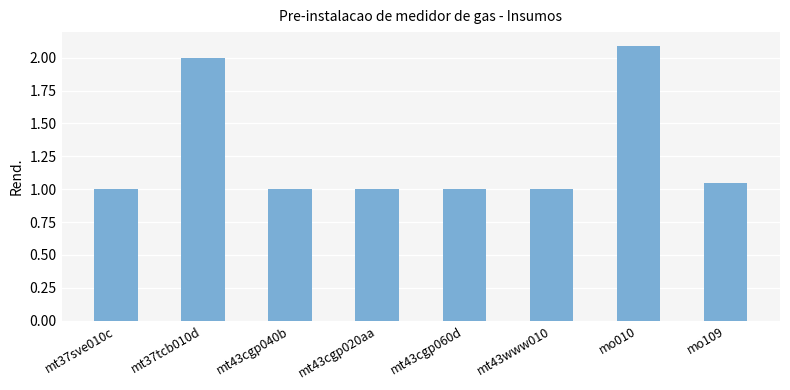

Approximately how many times larger is the value at mt37tcb010d compared to mt43www010?

2.0